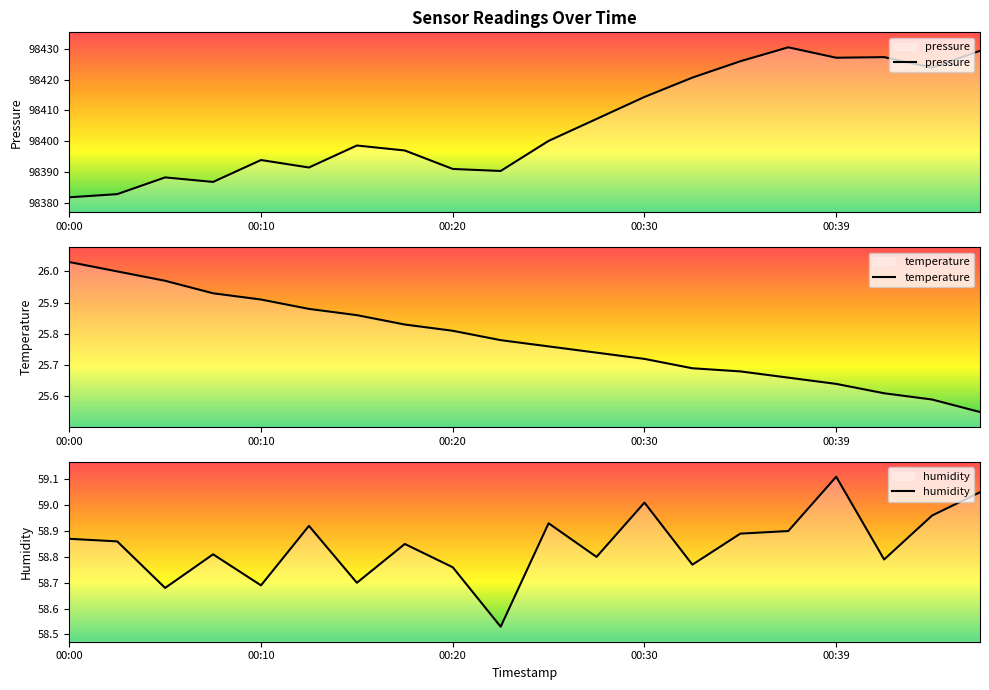

What is the highest value of the pressure series?

98430.5